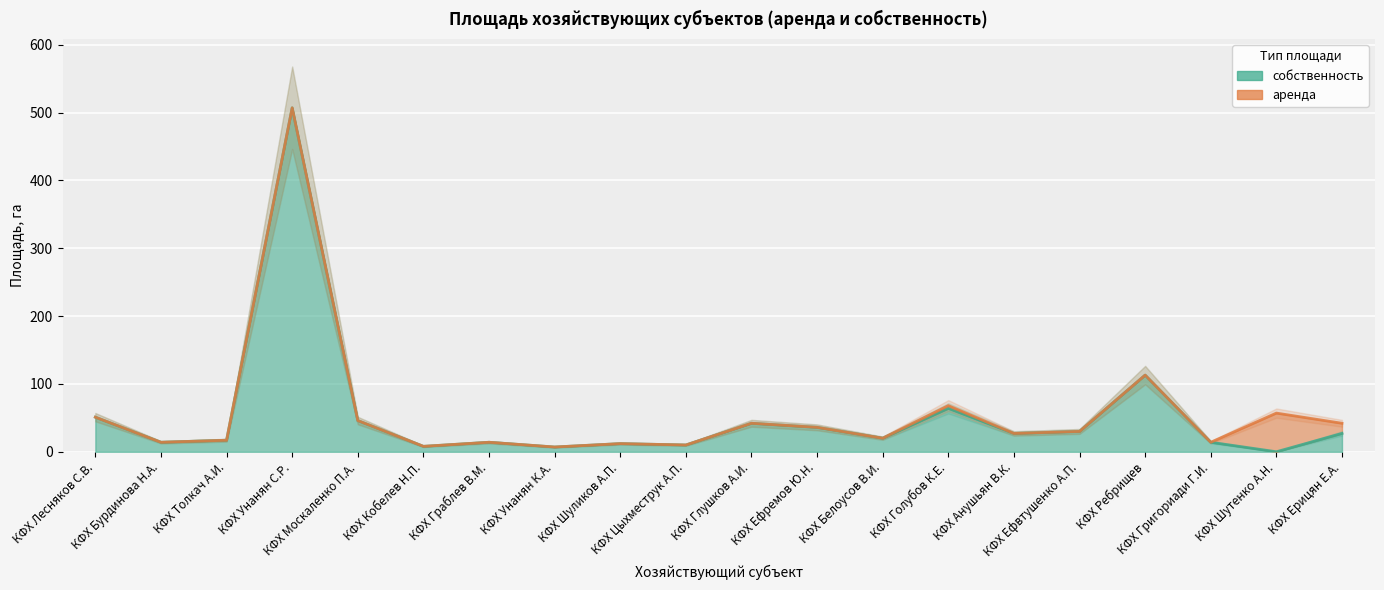

Reading left to right, list all the values displayed in this chart.

51	14	17	507	46	8	14	7	12	10	42	36	20	64	27	30	113	14	0	27